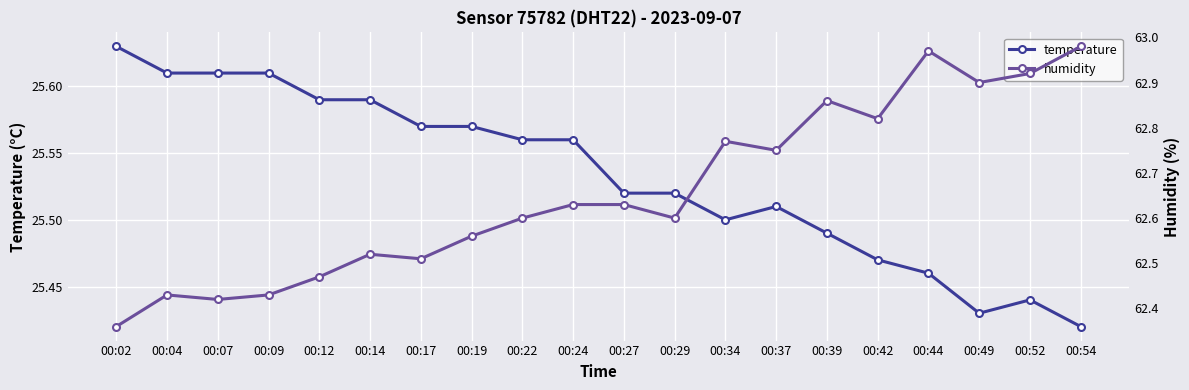

The humidity series shows 94.9 at 00:19. True or false?

False